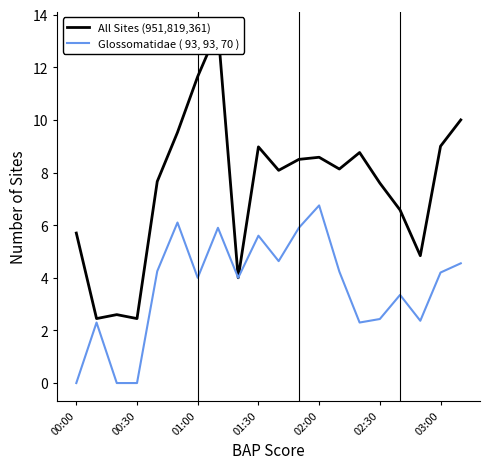

Is it true that Glossomatidae ( 93, 93, 70 ) equals 4.2 at 03:00?

True